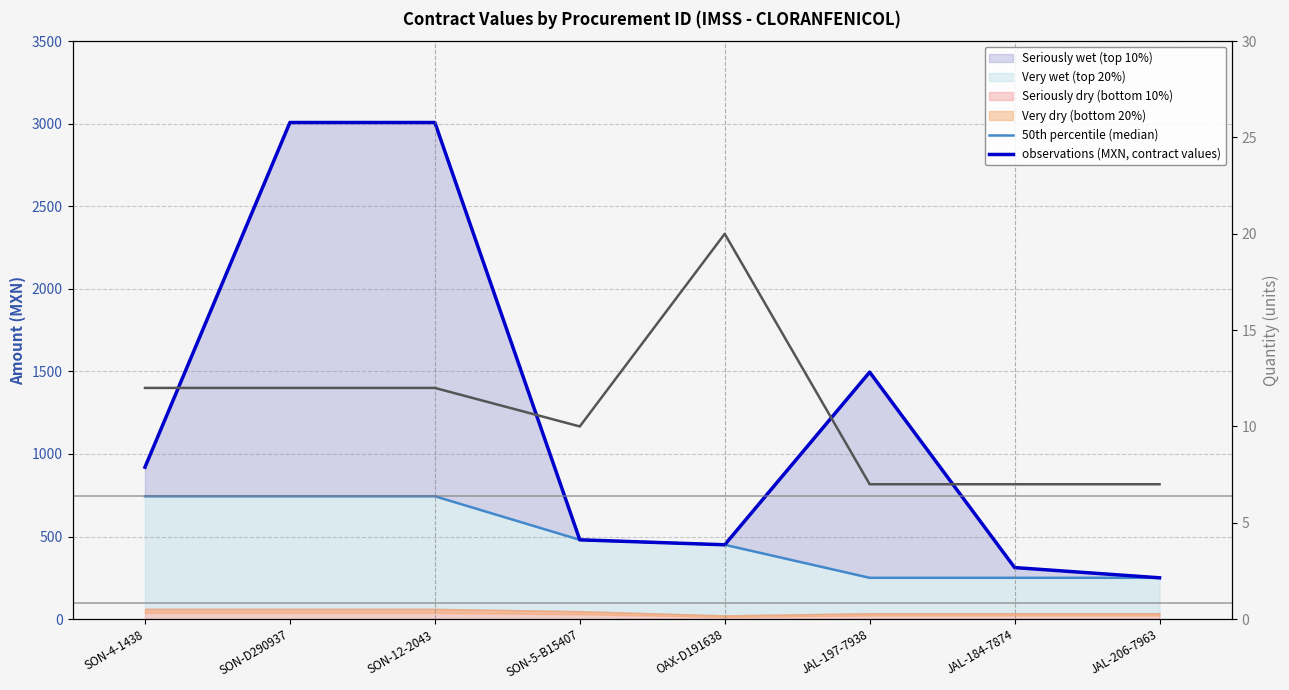

Read the observations (MXN, contract values) value at SON-5-B15407.

480.0